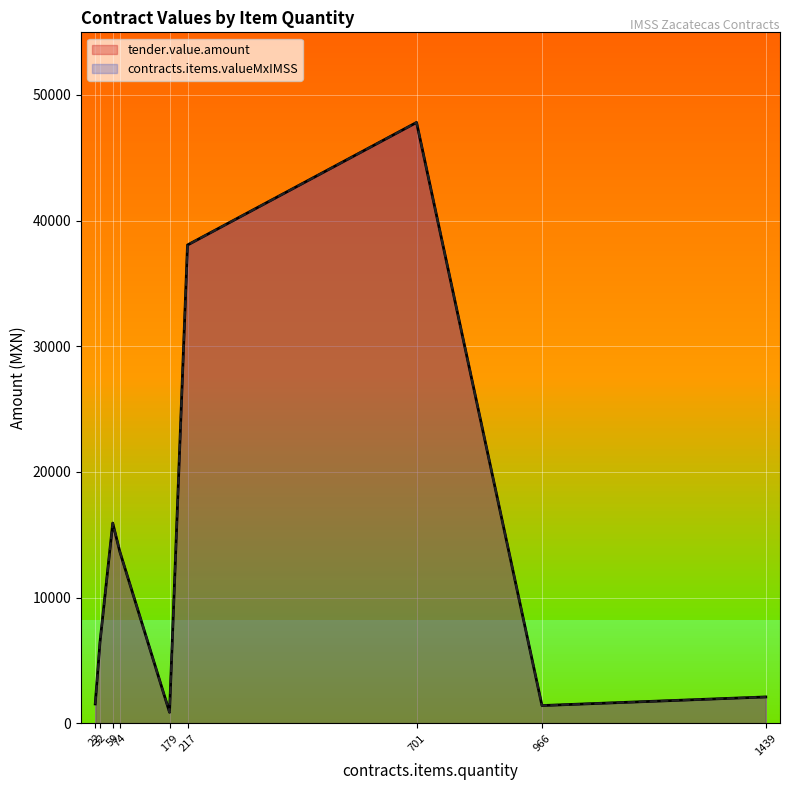

True or false: contracts.items.valueMxIMSS and tender.value.amount intersect in this chart.

False